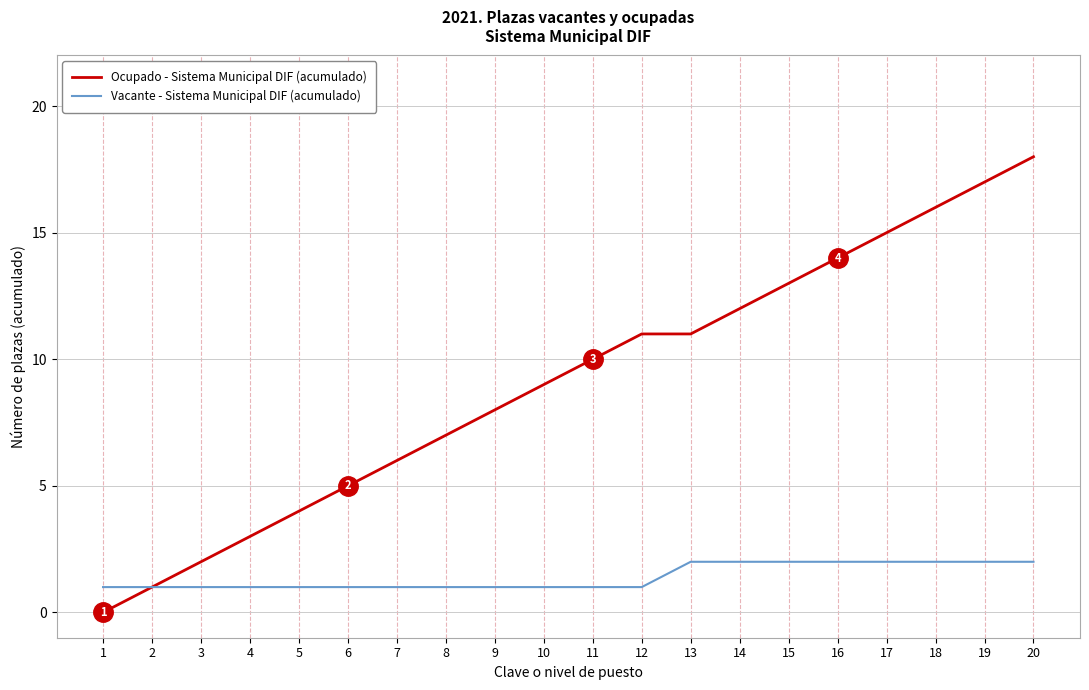

List the series in order of their overall mean, highest first.

Ocupado - Sistema Municipal DIF (acumulado), Vacante - Sistema Municipal DIF (acumulado)